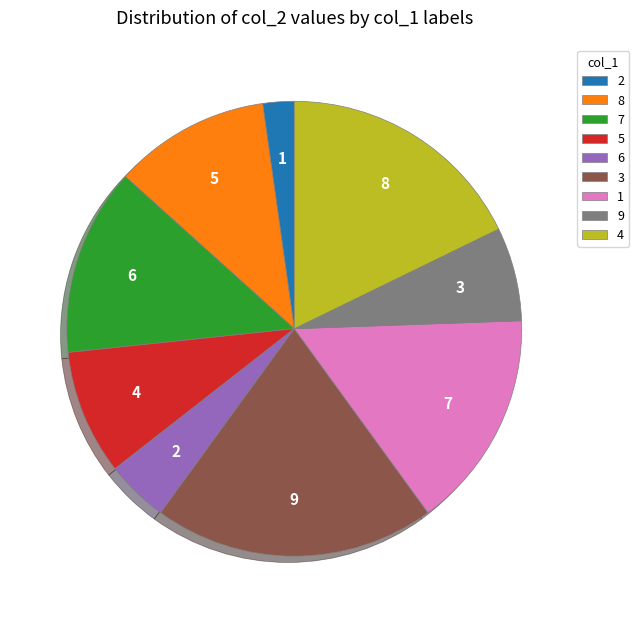

Does any single category account for the majority?

No